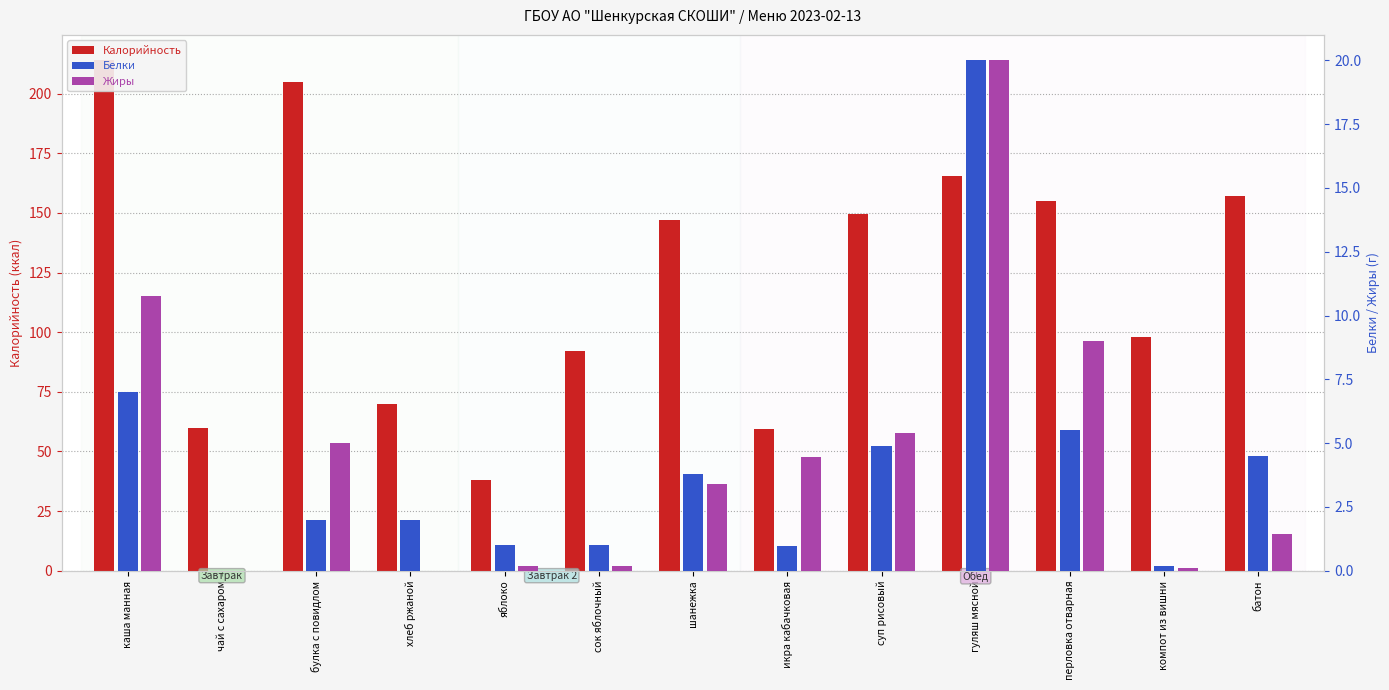

How many bars are there in each group?

3